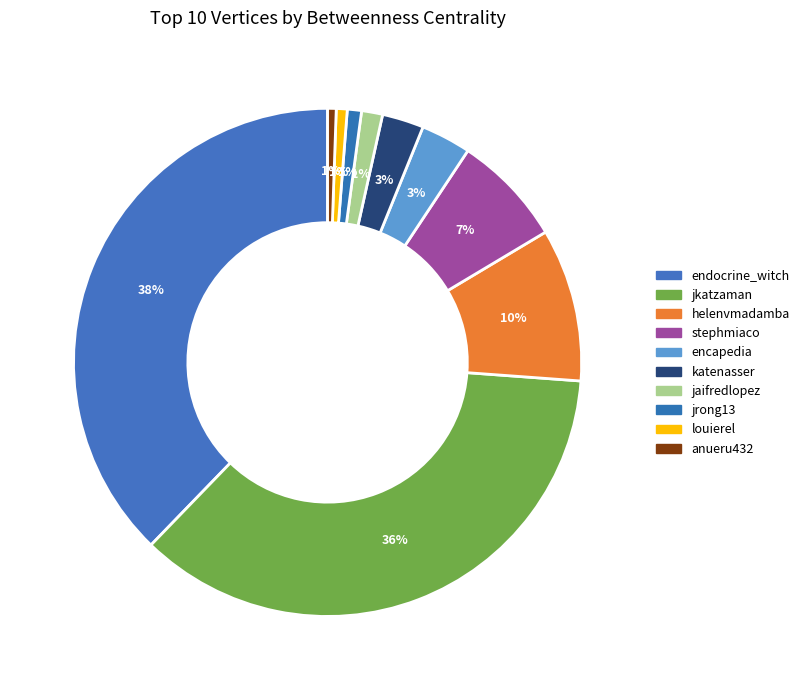

How many slices are in this pie chart?

10